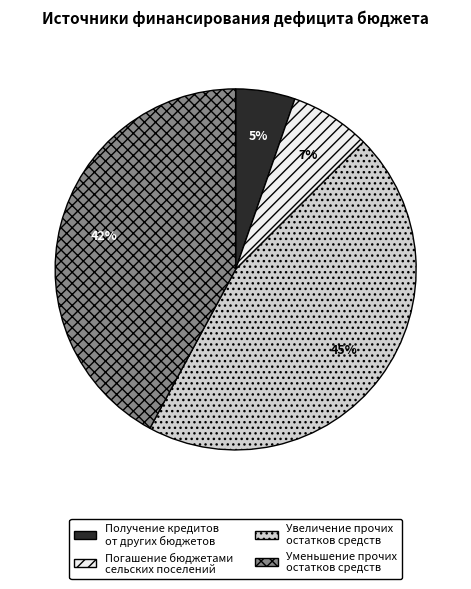

To the nearest percent, what is the difference between the largest and smallest slice percentages?

40%